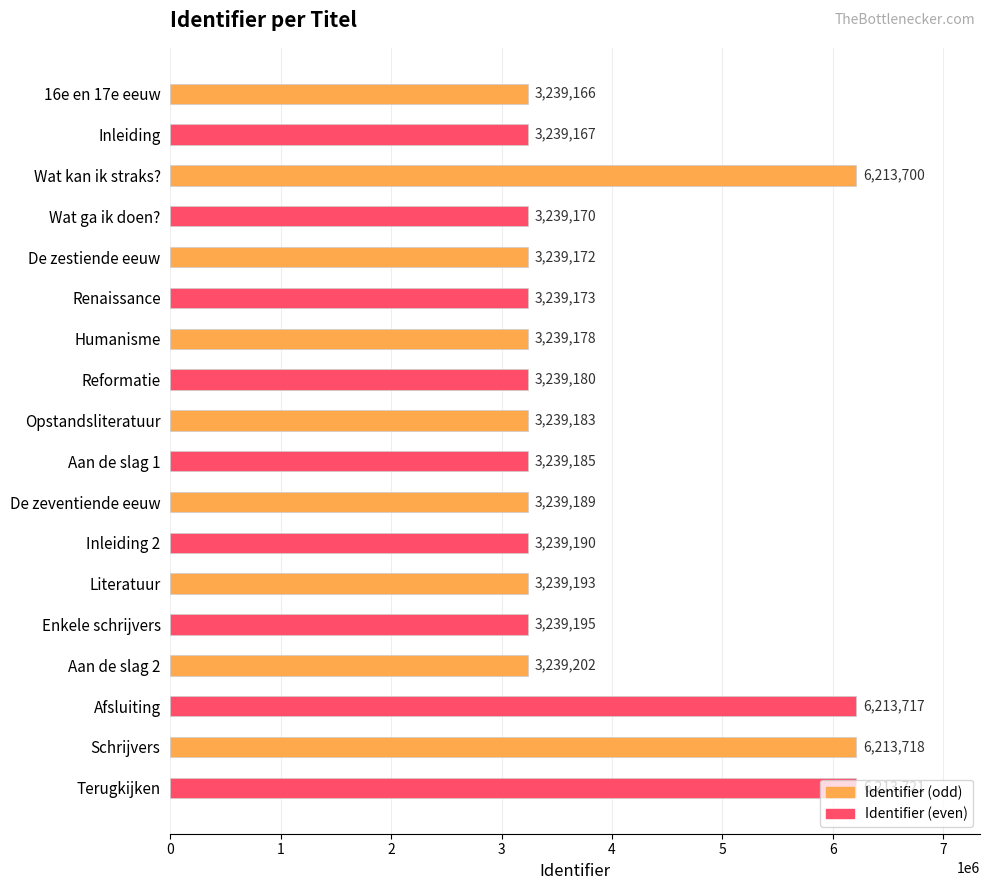

What is the value of the 10th bar from the top?

3239185